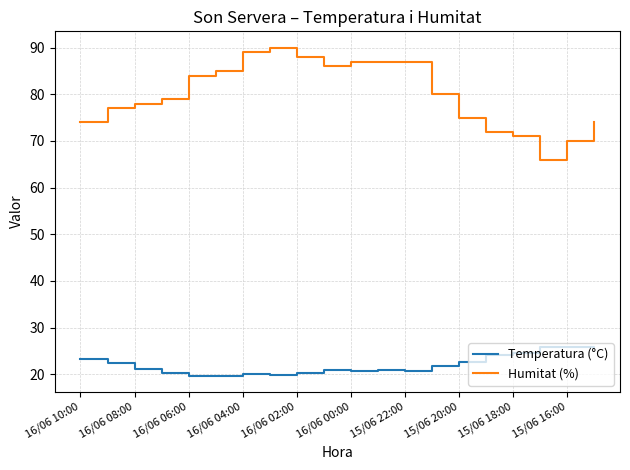

Which series has the largest total across all categories?

Humitat (%)